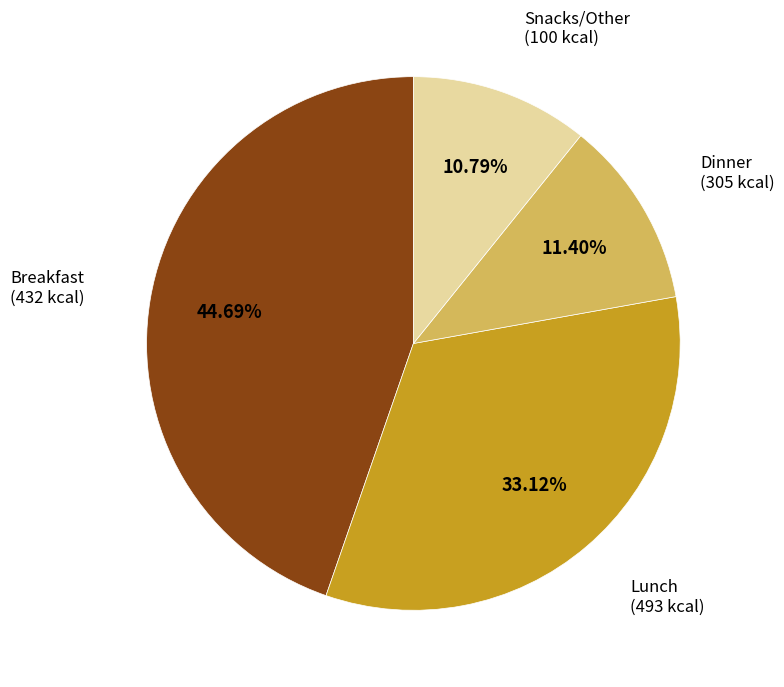

Does any single category account for the majority?

No